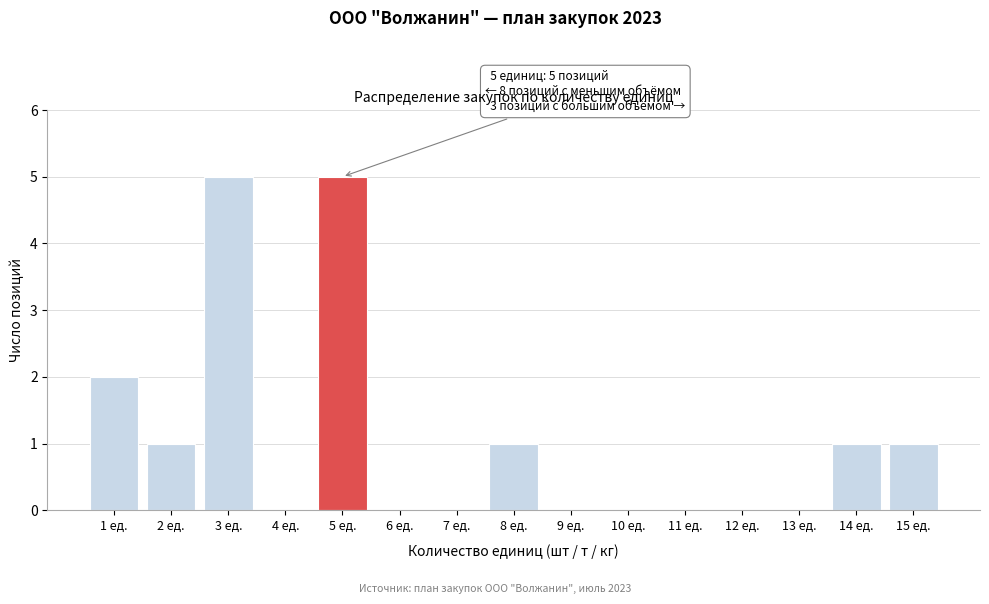

Reading left to right, list all the values displayed in this chart.

1 ед.=2	2 ед.=1	3 ед.=5	4 ед.=0	5 ед.=5	6 ед.=0	7 ед.=0	8 ед.=1	9 ед.=0	10 ед.=0	11 ед.=0	12 ед.=0	13 ед.=0	14 ед.=1	15 ед.=1